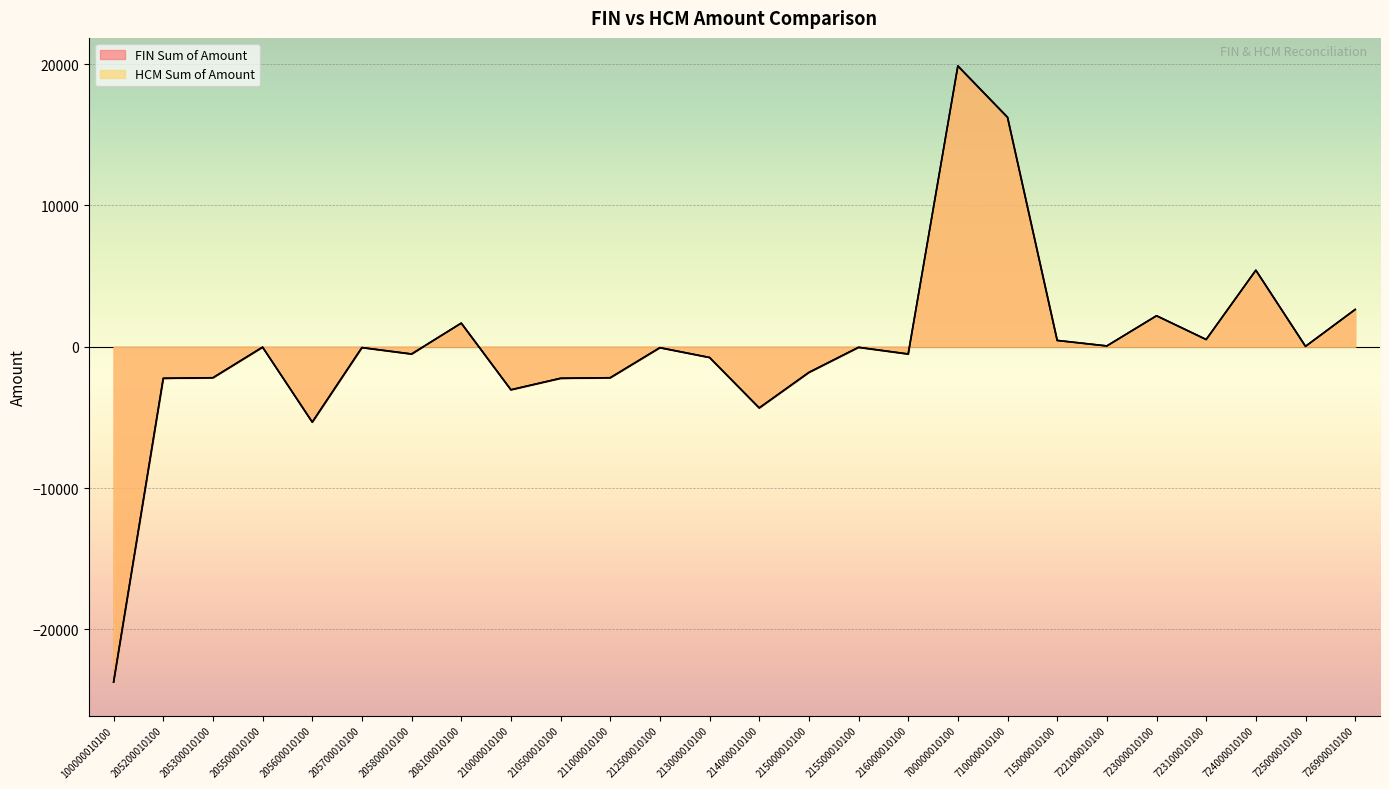

Reading right to left, what are all the values shown in this chart?

FIN Sum of Amount: 726900010100=2637.8	725000010100=28.8	724000010100=5415.7	723100010100=513.0	723000010100=2193.6	722100010100=58.2	715000010100=447.4	710000010100=16237.3	700000010100=19870.5	216000010100=-513.0	215500010100=-40.5	215000010100=-1817.4	214000010100=-4328.3	213000010100=-759.5	212500010100=-65.5	211000010100=-2193.6	210500010100=-2232.0	210000010100=-3044.0	208100010100=1672.7	205800010100=-513.0	205700010100=-58.2	205600010100=-5332.4	205500010100=-28.8	205300010100=-2193.6	205200010100=-2232.0	100000010100=-23723.2
HCM Sum of Amount: 726900010100=2637.8	725000010100=28.8	724000010100=5415.7	723100010100=513.0	723000010100=2193.6	722100010100=58.2	715000010100=447.4	710000010100=16237.3	700000010100=19870.5	216000010100=-513.0	215500010100=-40.5	215000010100=-1817.4	214000010100=-4328.3	213000010100=-759.5	212500010100=-65.5	211000010100=-2193.6	210500010100=-2232.0	210000010100=-3044.0	208100010100=1672.7	205800010100=-513.0	205700010100=-58.2	205600010100=-5332.4	205500010100=-28.8	205300010100=-2193.6	205200010100=-2232.0	100000010100=-23723.2